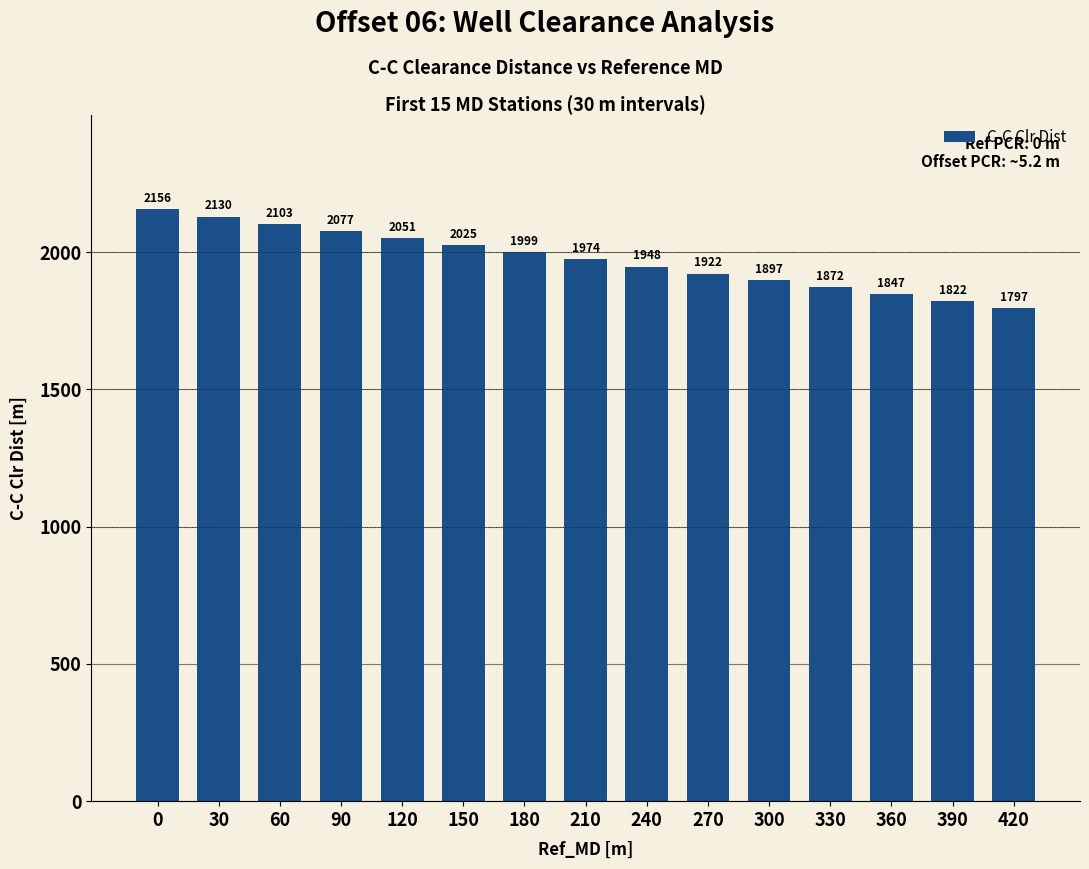

What is the sum of the values at 300 and 150?

3922.4